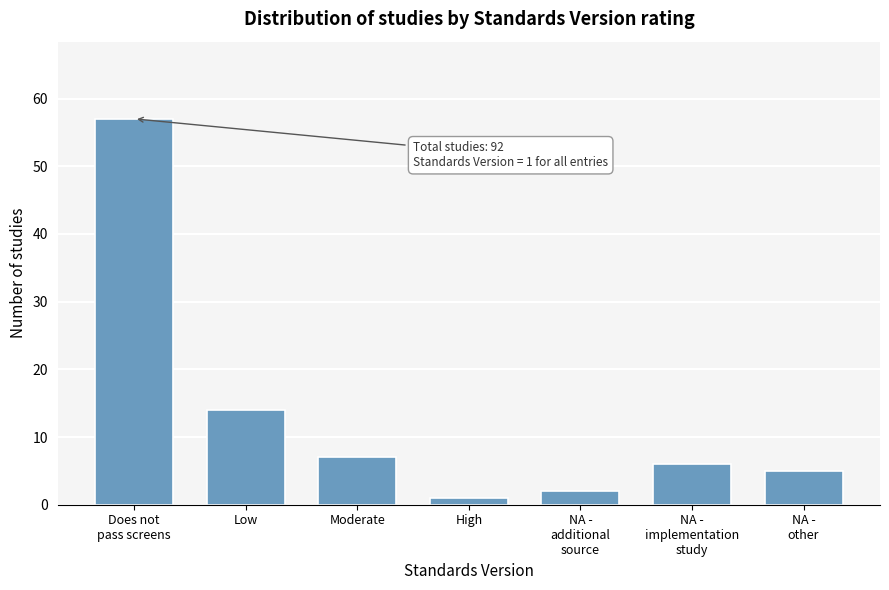

Reading left to right, what are all the values shown in this chart?

57	14	7	1	2	6	5